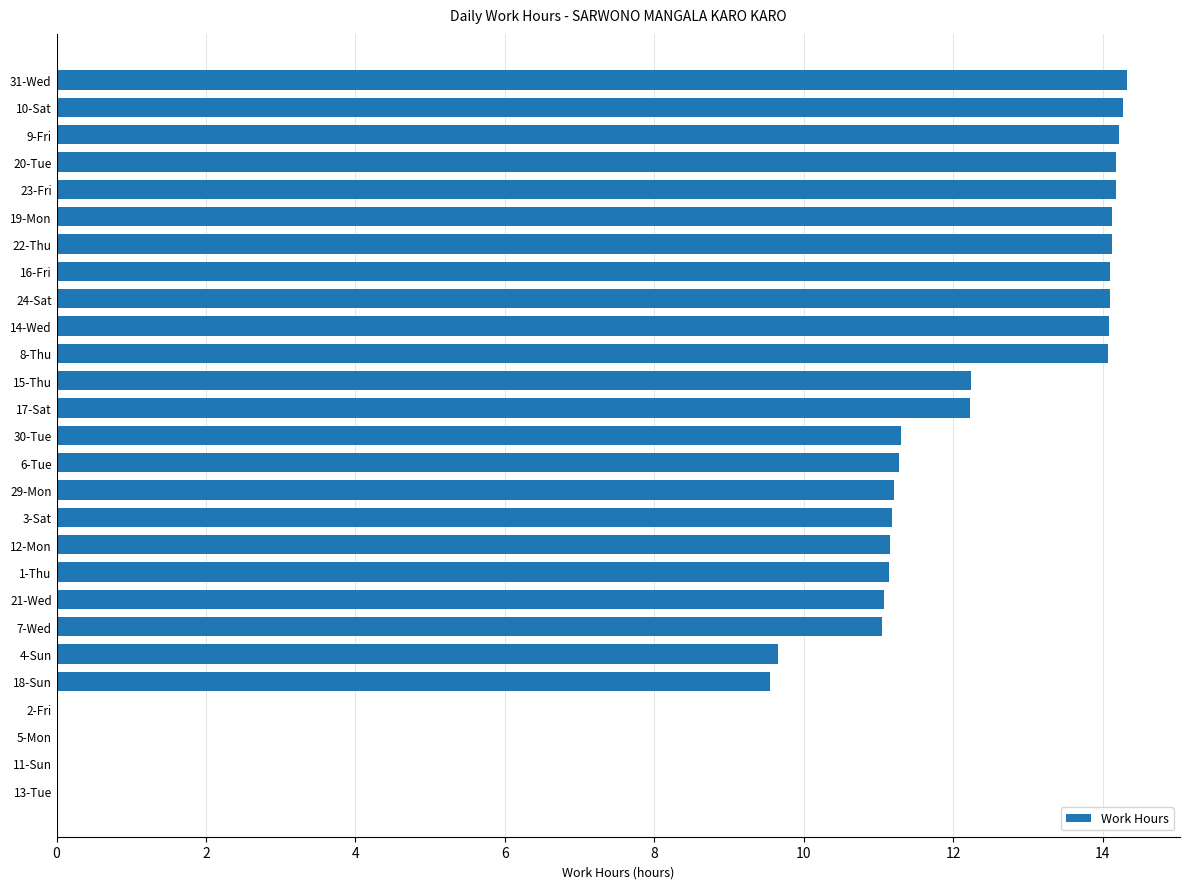

The chart shows a value of 14.3 at 31-Wed. True or false?

True